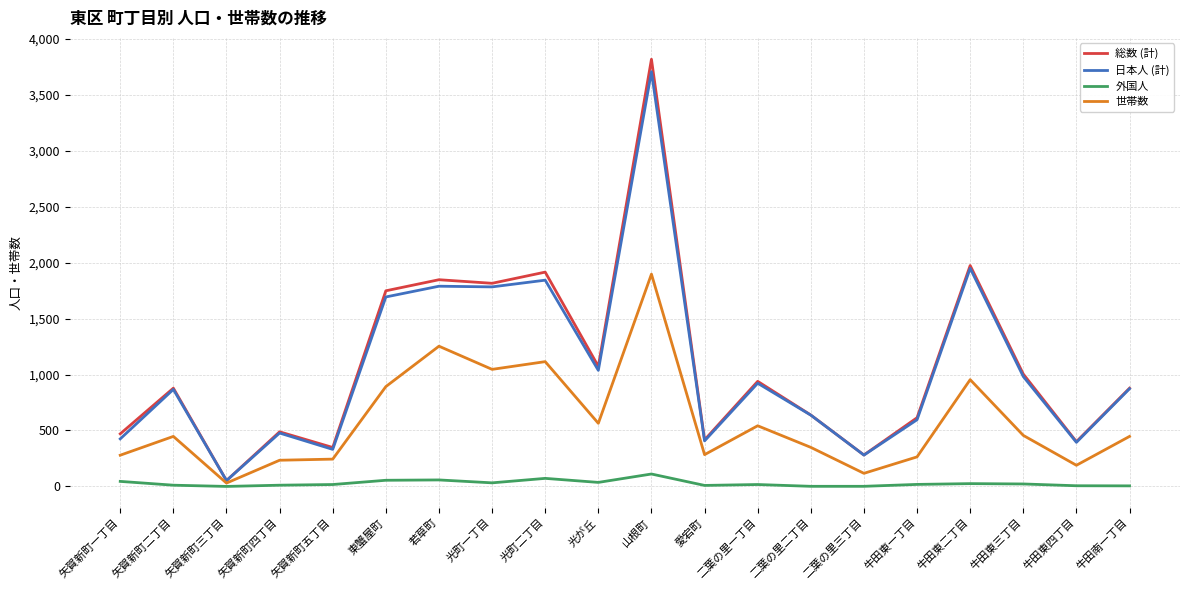

What is the total value across all series at 牛田南一丁目?

2203